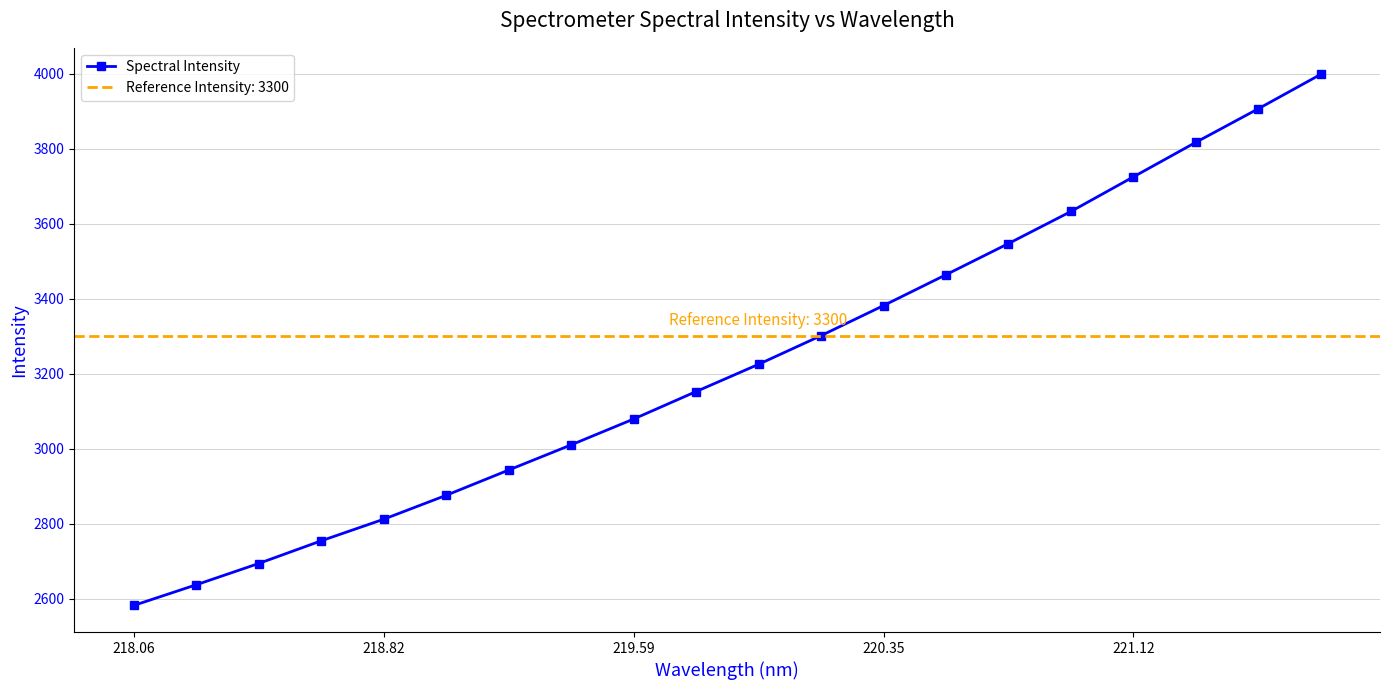

True or false: Spectral Intensity has a value of 3382.3 at 220.35.

True